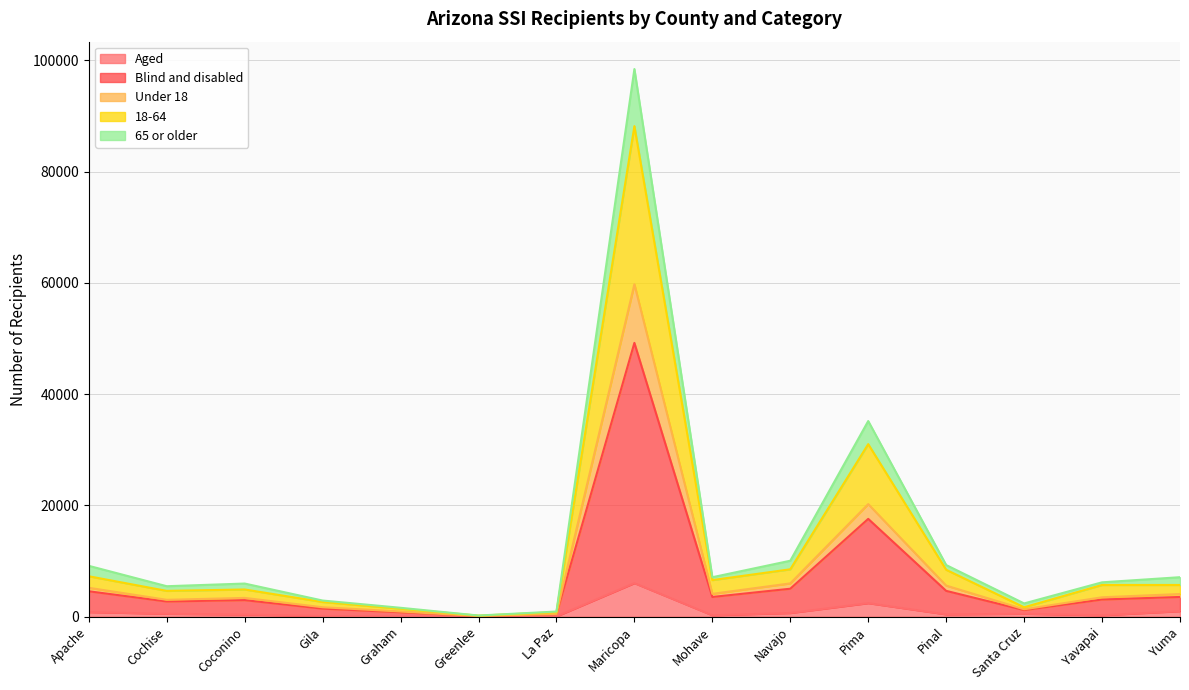

At which category is the sum across all series the highest?

Maricopa